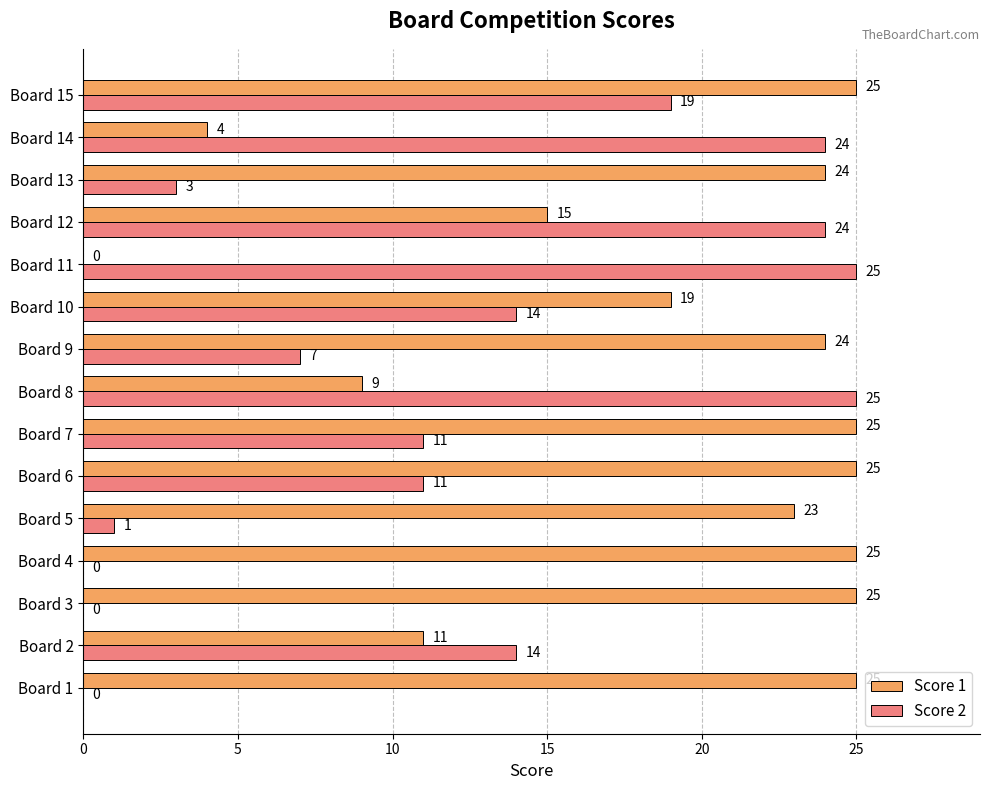

Between Board 1 and Board 10, which series saw the biggest shift?

Score 2